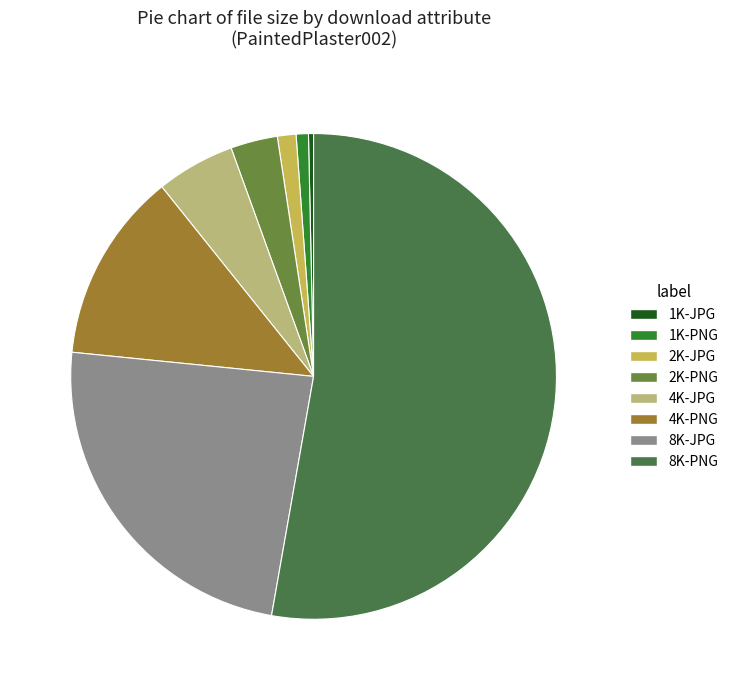

Count the number of slices in the pie.

8